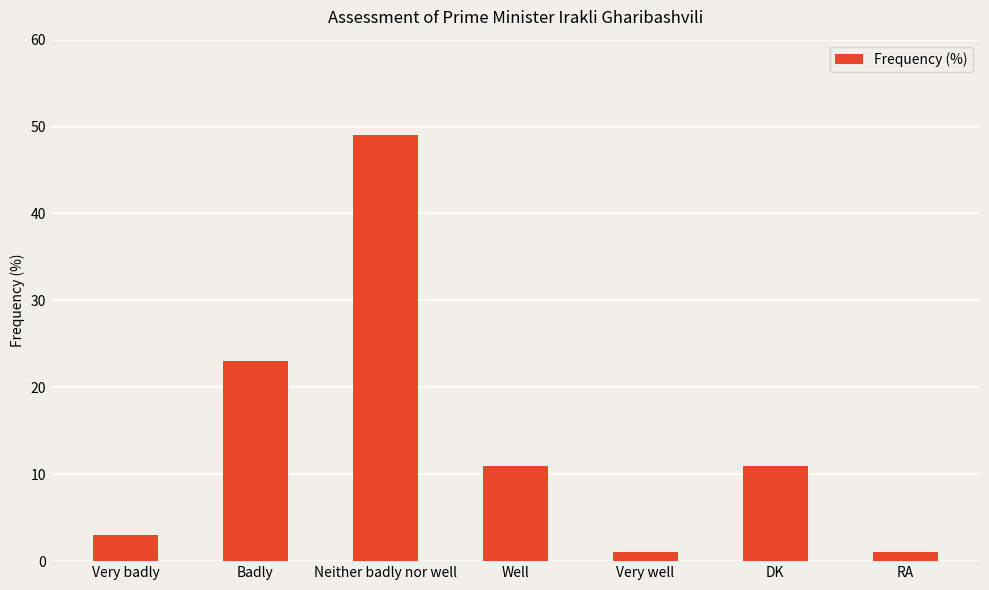

How many bars are there in total?

7